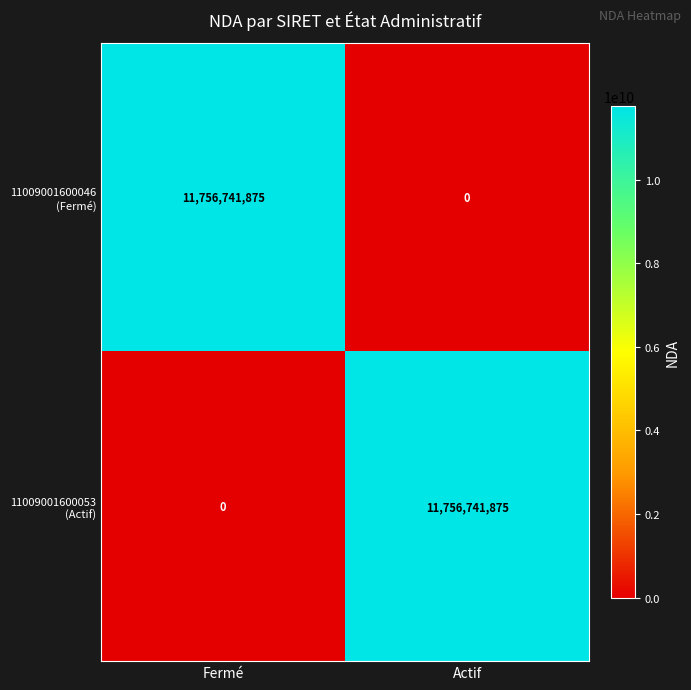

What is the greatest value displayed?

11756741875